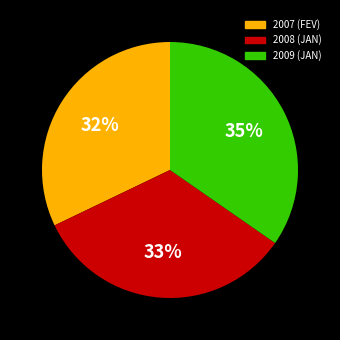

Do 2008 (JAN) and 2009 (JAN) together represent more than half of the pie?

Yes